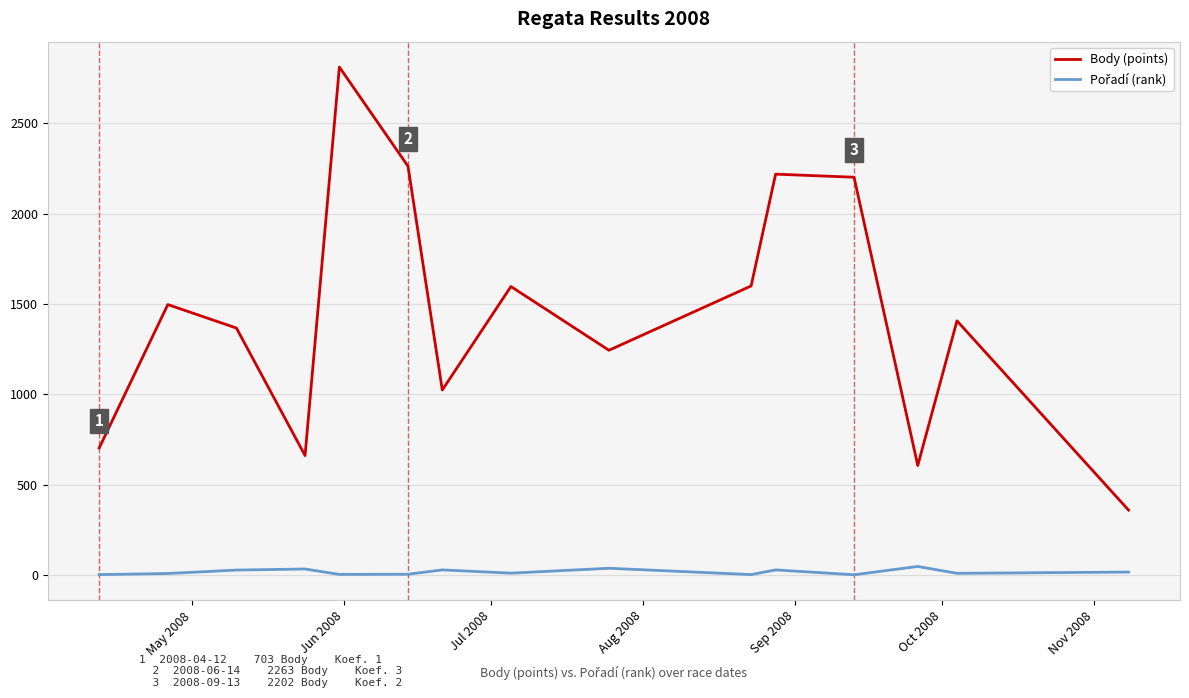

How many lines are shown in the chart?

2